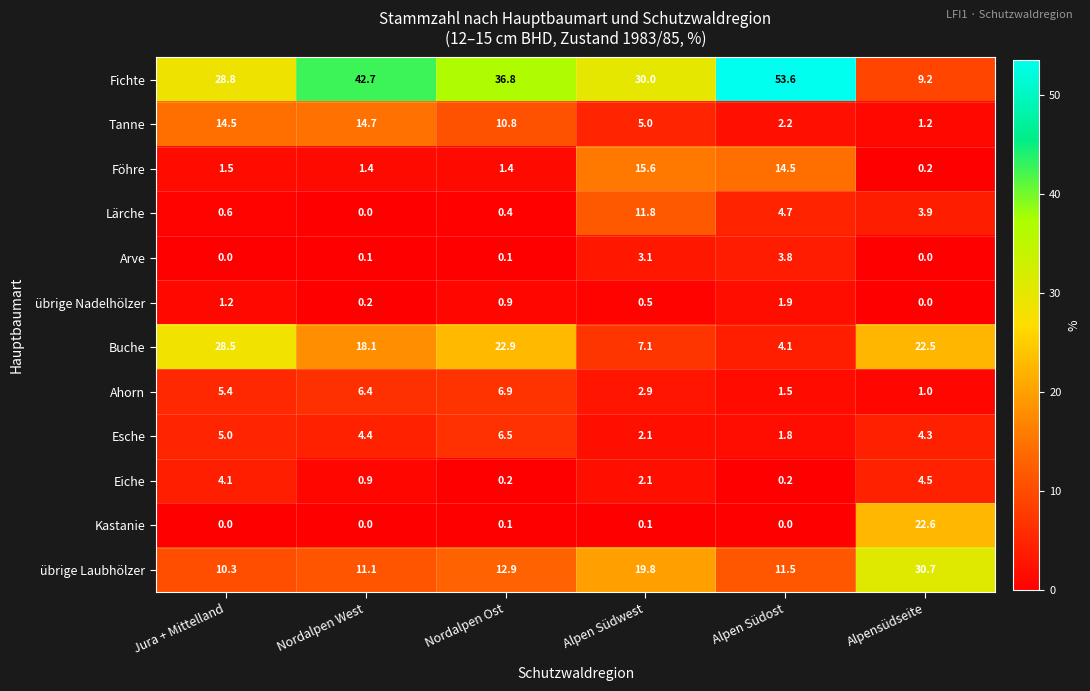

What is the difference between the maximum and minimum values in the Arve series?

3.8